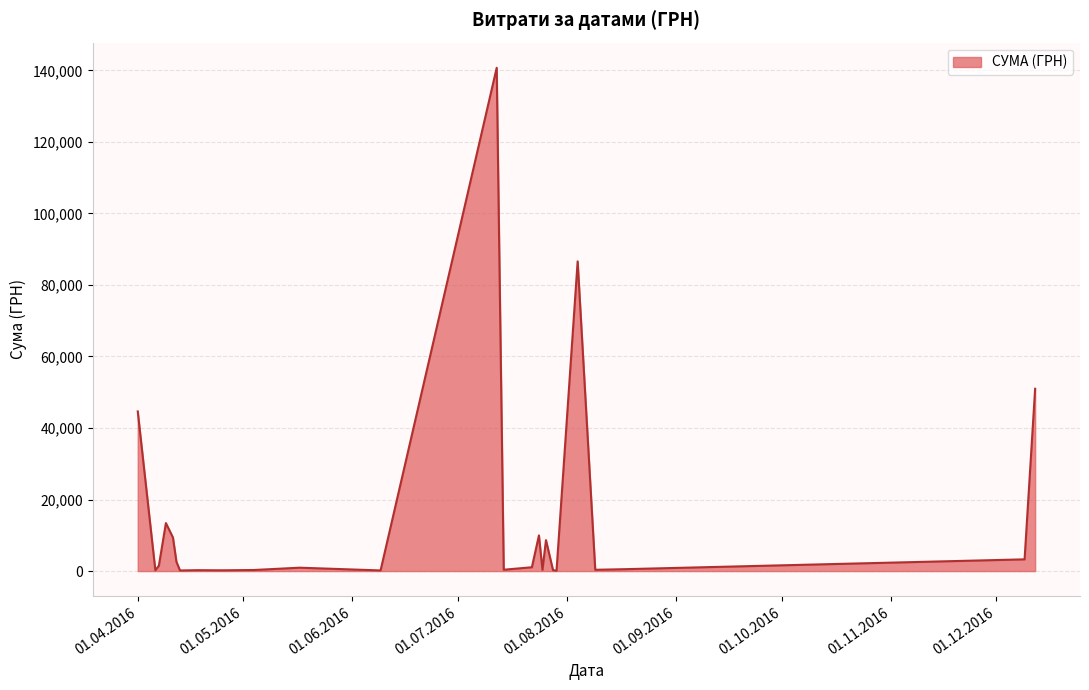

What is the maximum value shown in the chart?

140706.2